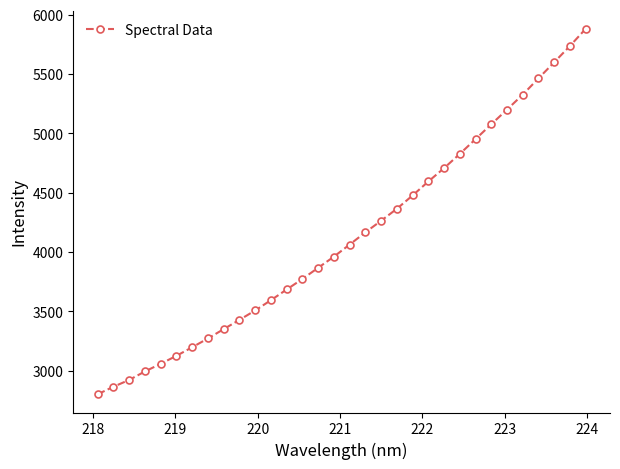

What is the greatest value displayed?

5881.6